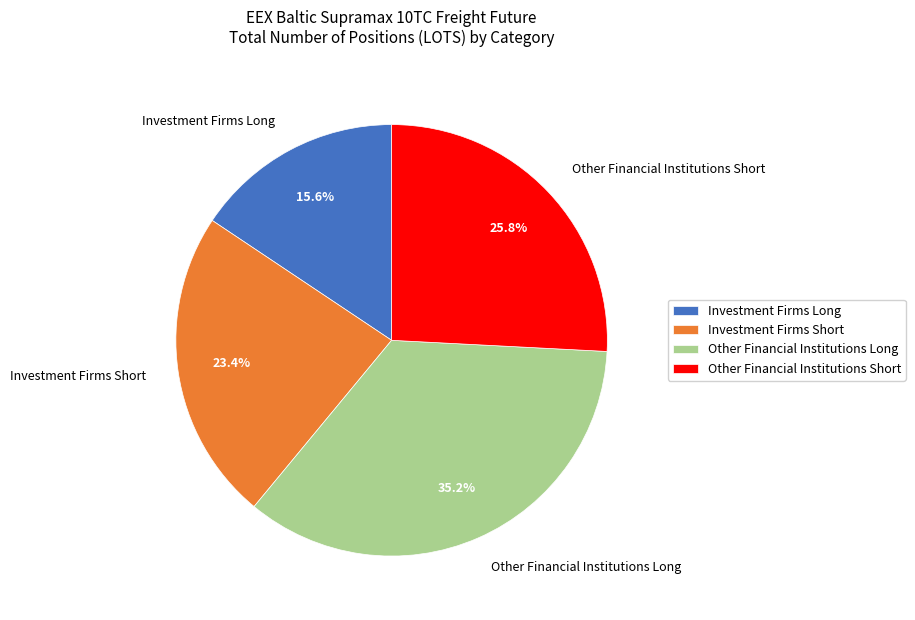

How many slices are in this pie chart?

4